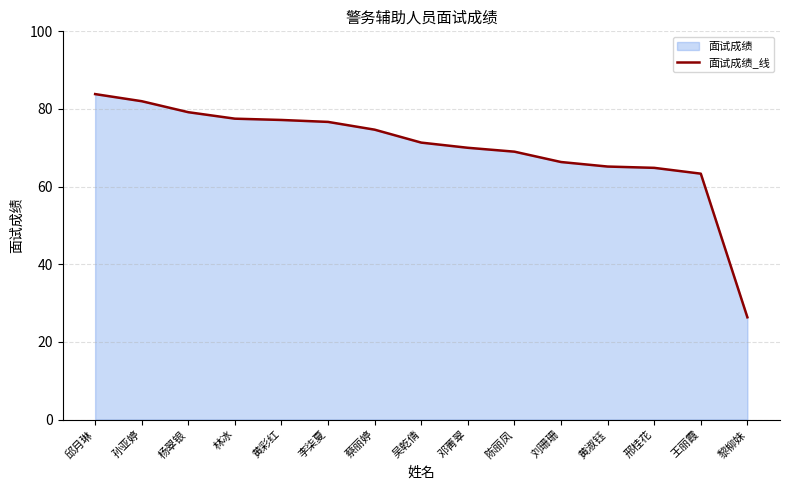

Count the number of categories in the chart.

15